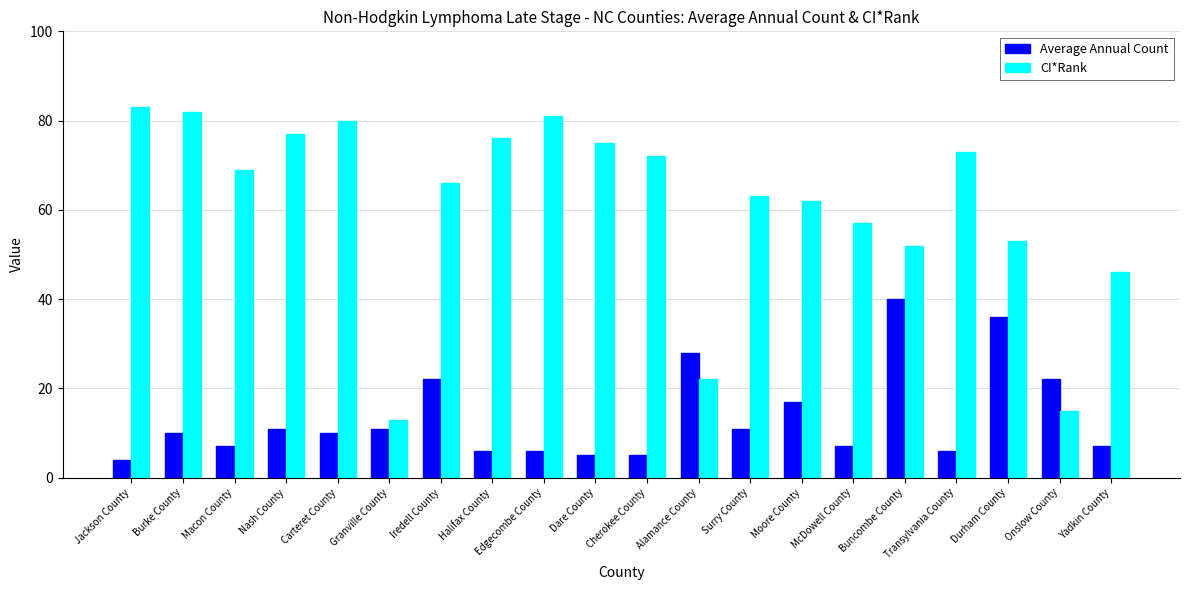

At how many categories does at least one series exceed 43?

17